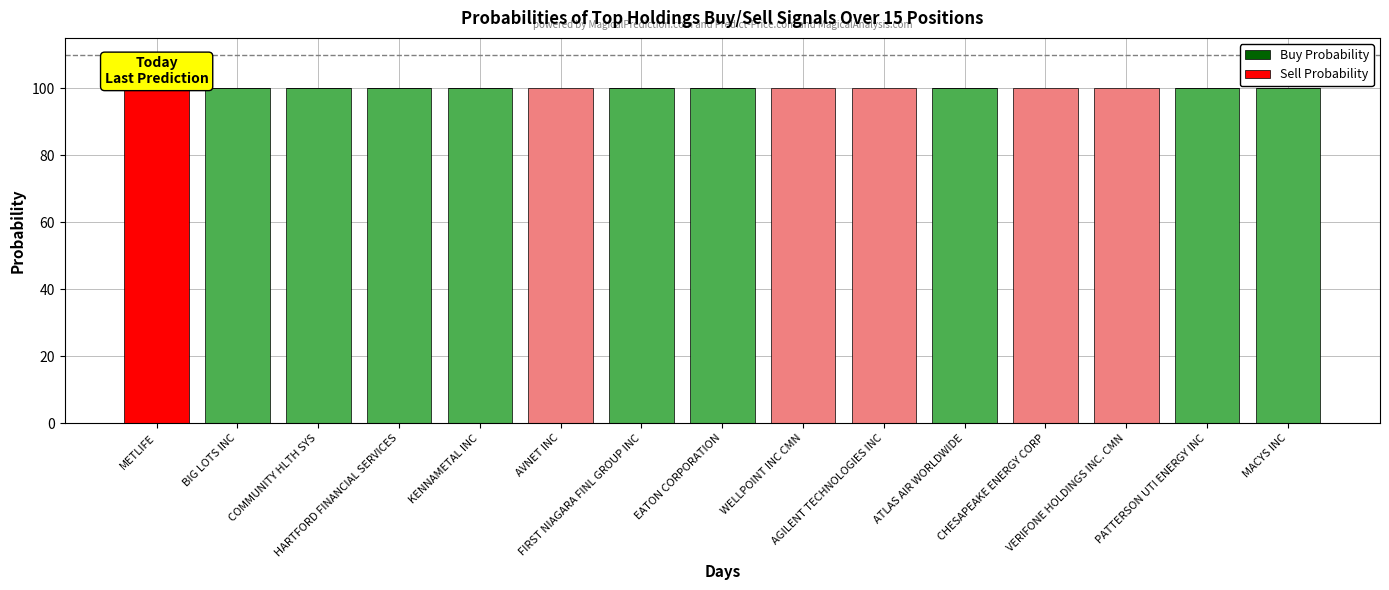

Are the bars horizontal?

No